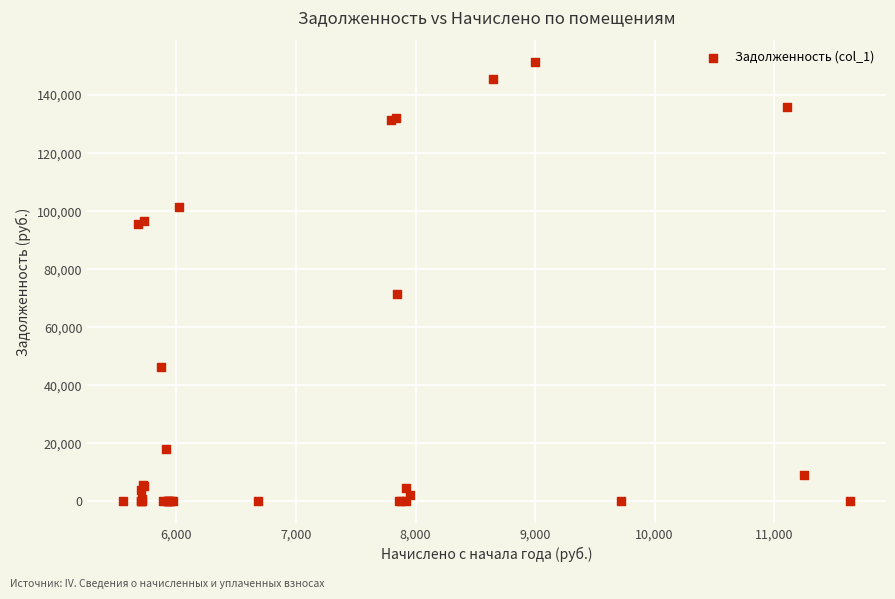

What Y value in the scatter plot is closest to 75767?

71299.9